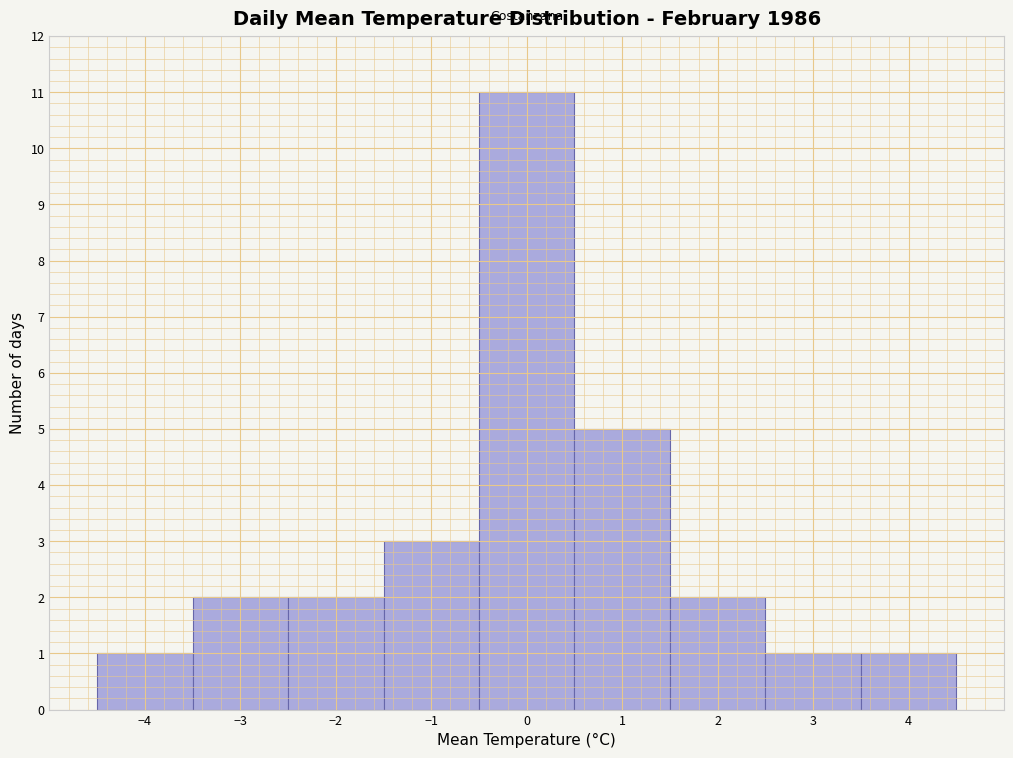

Over which range of the x-axis is the bar tallest?

-0.5 to 0.5